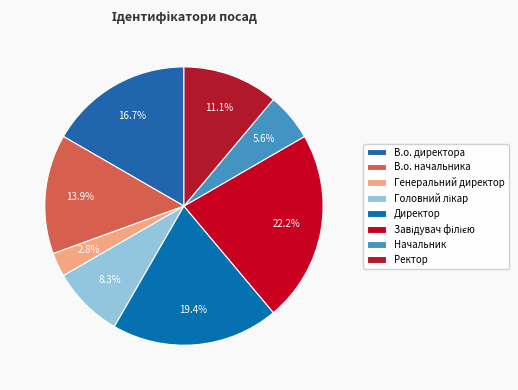

What is the ratio of the value at Завідувач філією to the value at В.о. директора?

1.3